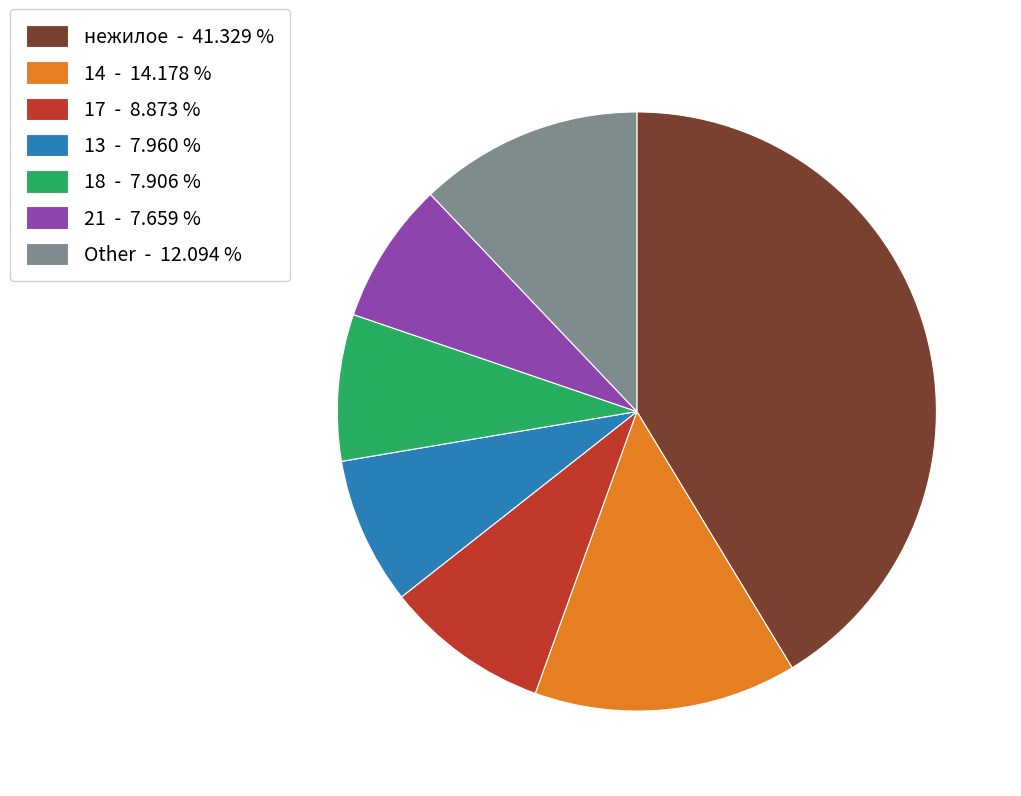

Do 13 - 7.960 % and 21 - 7.659 % together represent more than half of the pie?

No